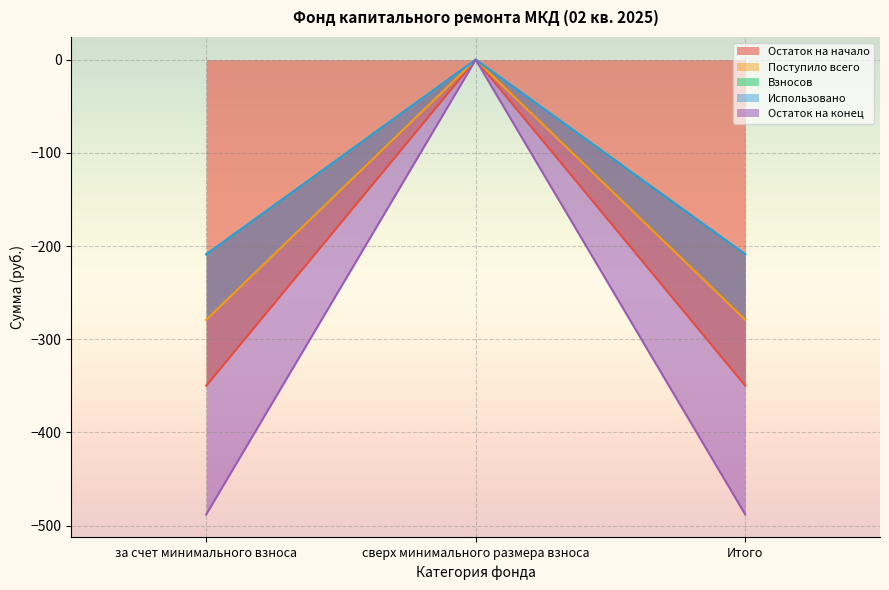

At how many categories does at least one series exceed -138?

1